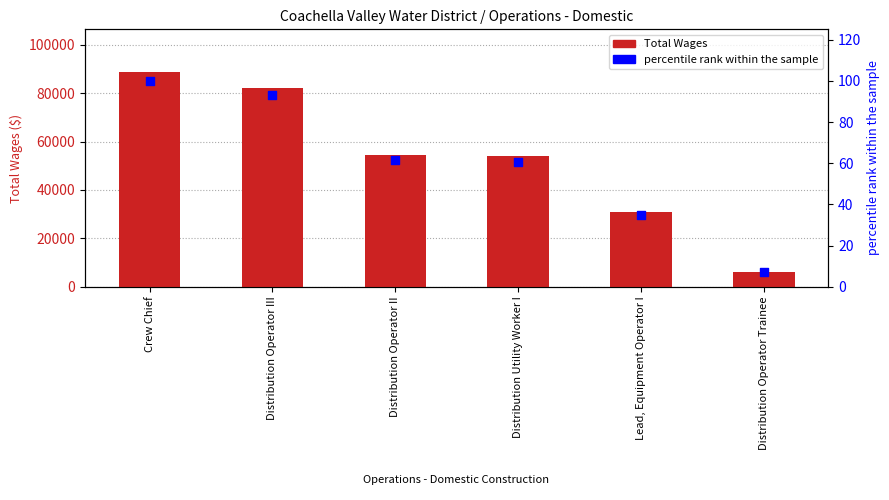

Is the value of Total Wages at Distribution Operator II greater than the value of percentile rank within the sample at Crew Chief?

Yes